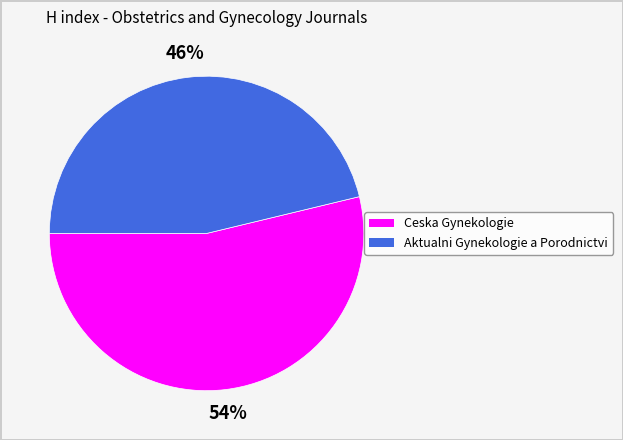

To the nearest percent, what portion does Ceska Gynekologie represent?

54%